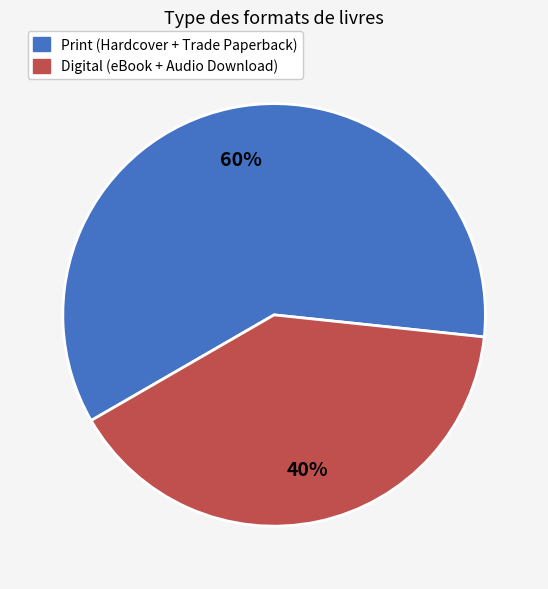

To the nearest percent, what is the difference between the largest and smallest slice percentages?

20%